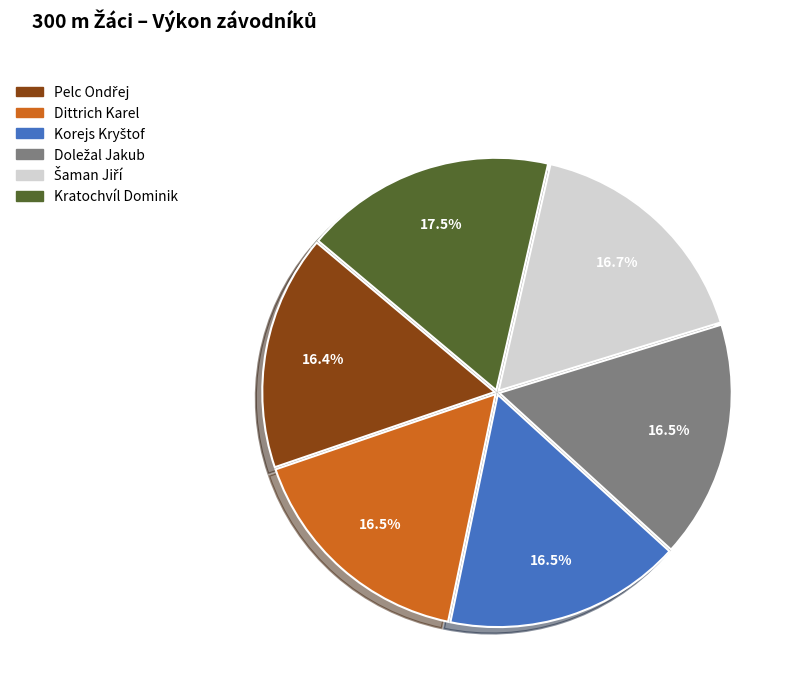

Does Kratochvíl Dominik account for over 50% of the chart?

No